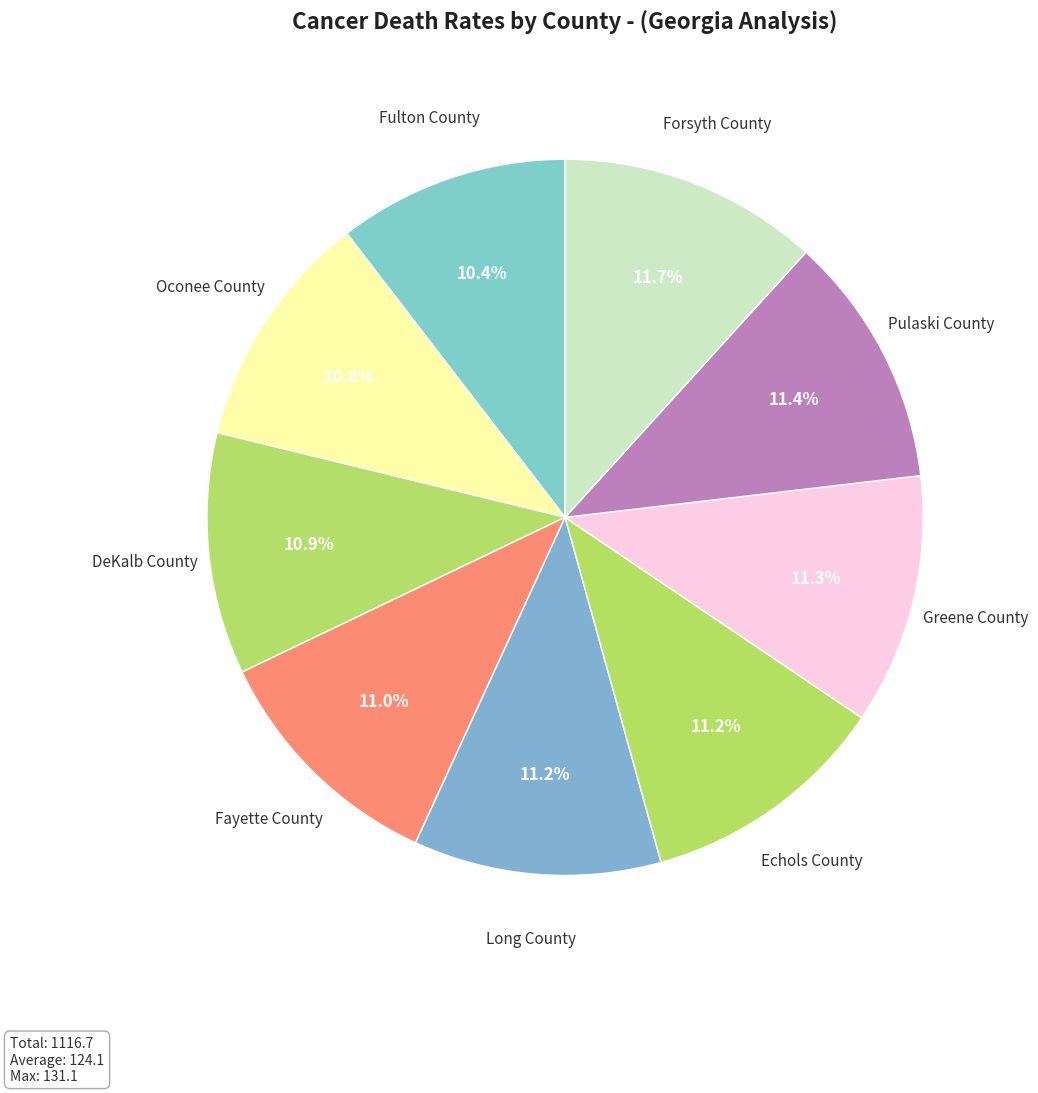

How many slices are in this pie chart?

9